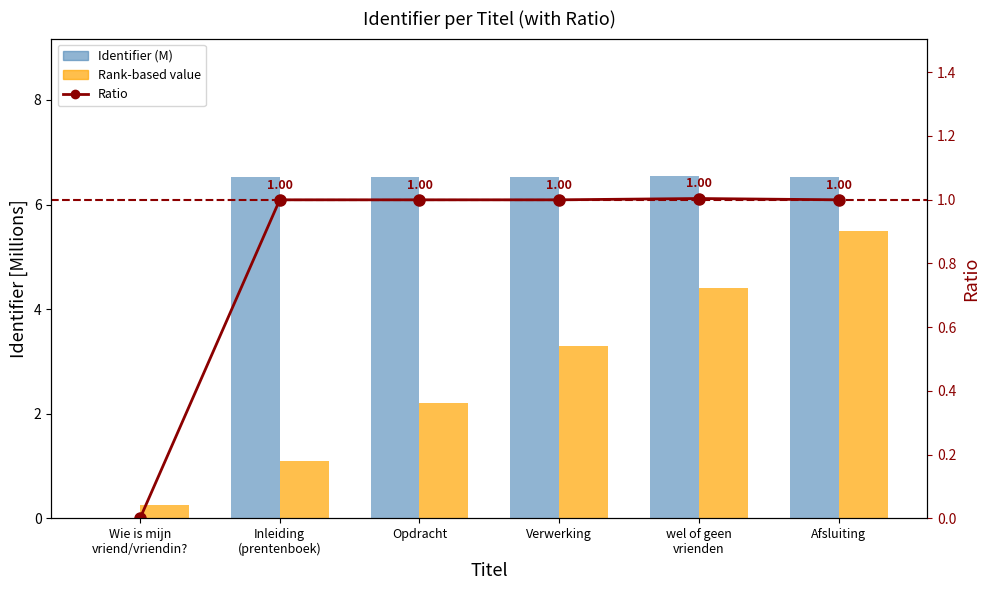

What value does the Identifier (M) series have at wel of geen
vrienden?

6.6